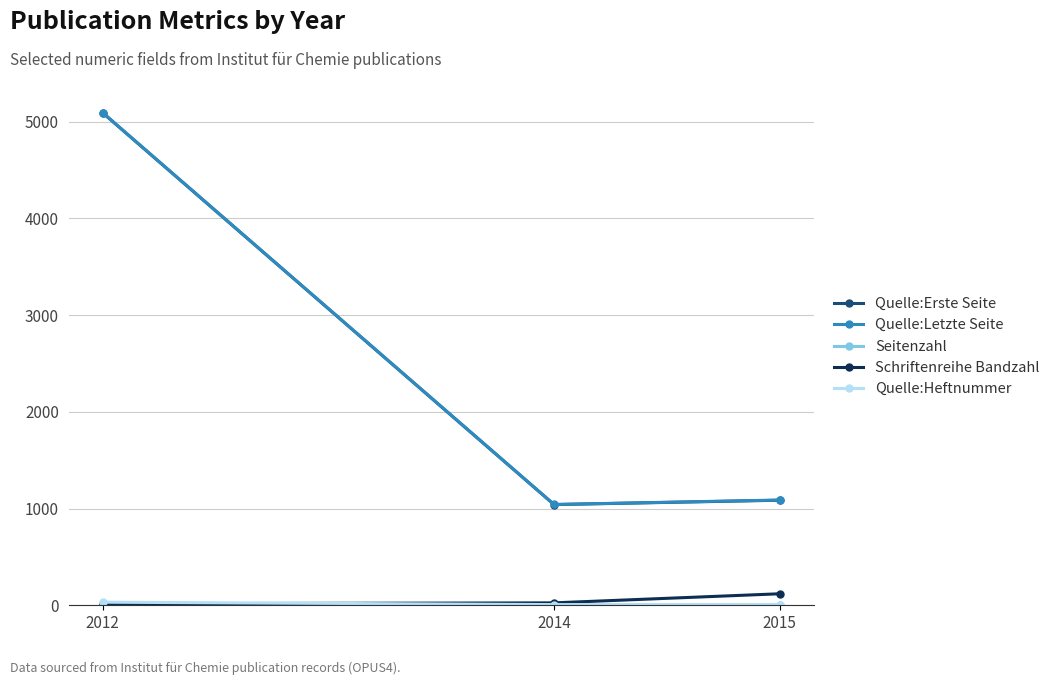

Which series changed the most between 2012 and 2015?

Quelle:Erste Seite